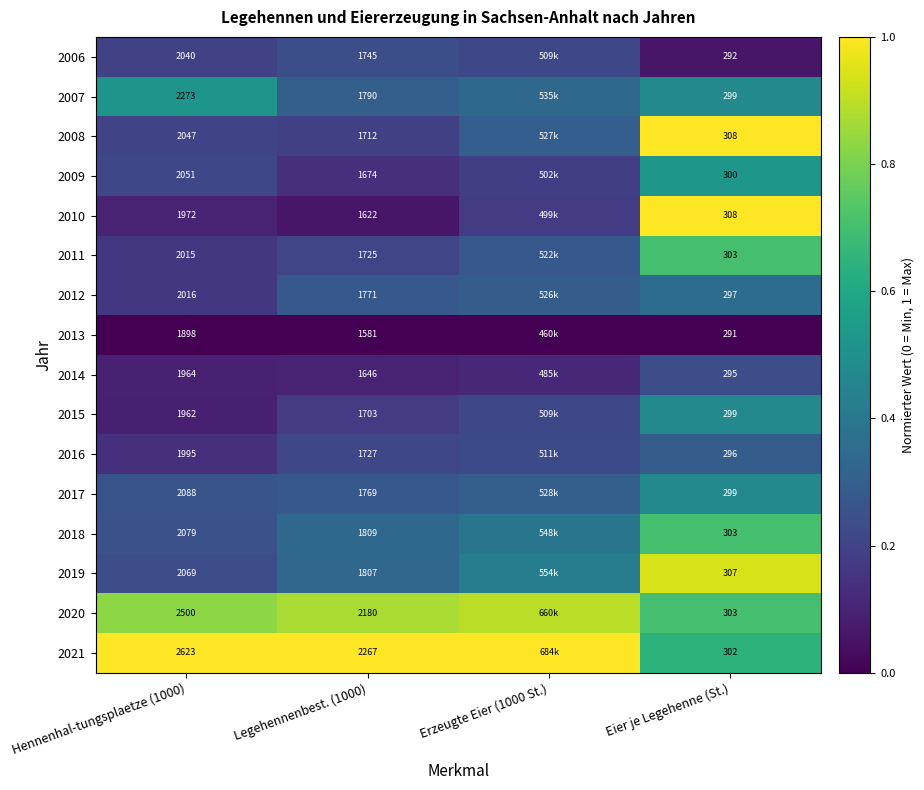

Is the value of 2011 at Hennenhal-tungsplaetze (1000) greater than the value of 2015 at Hennenhal-tungsplaetze (1000)?

Yes